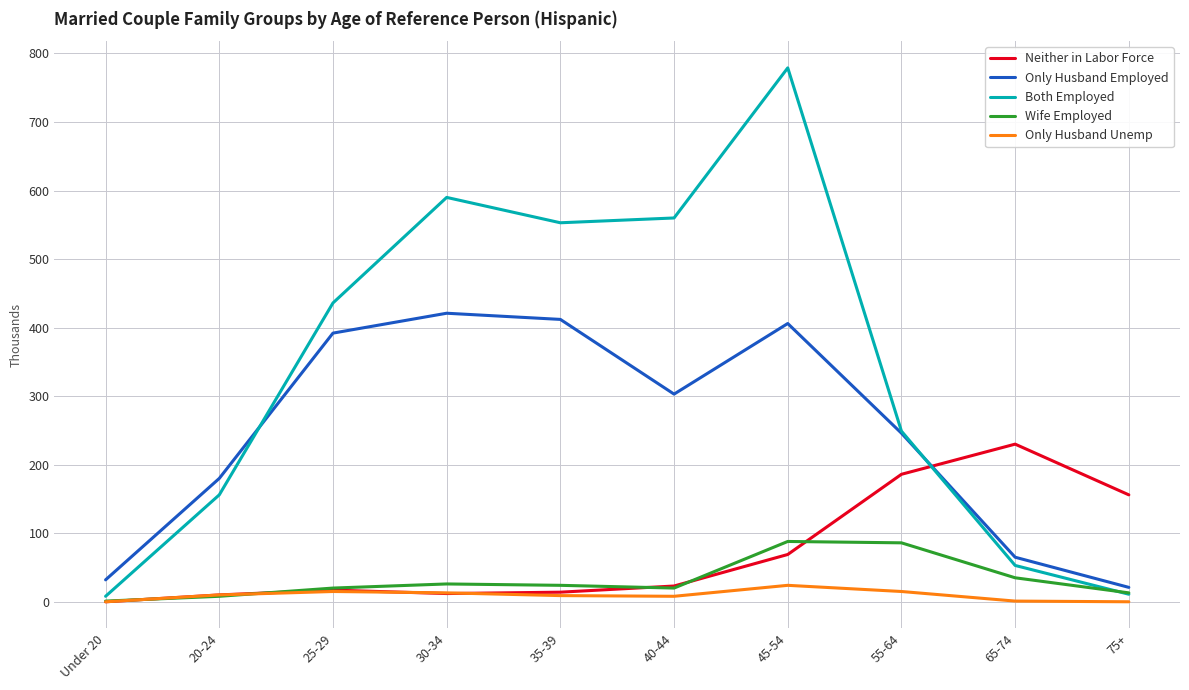

Count the number of data series in this chart.

5